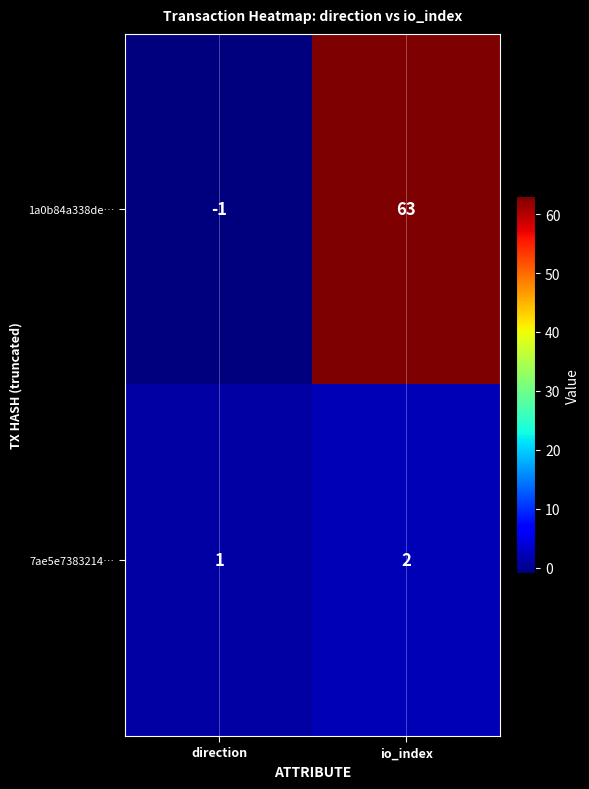

Which label corresponds to the largest value in the chart?

io_index